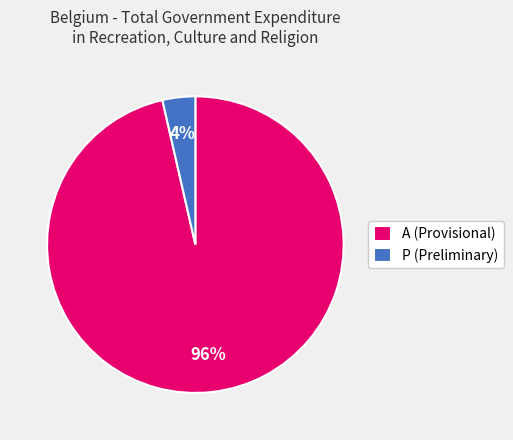

Is there any slice that represents more than half of the pie?

Yes